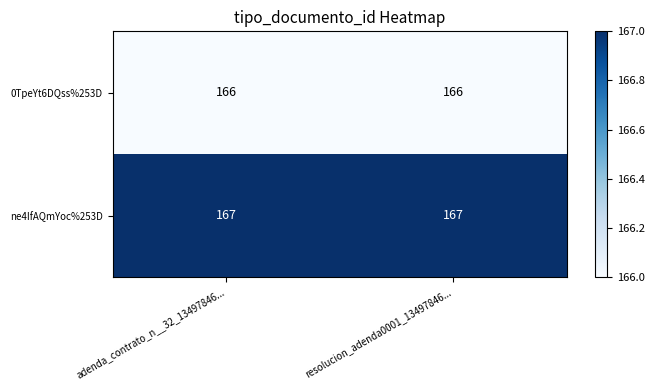

Read the 0TpeYt6DQss%253D value at adenda_contrato_n__32_13497846....

166